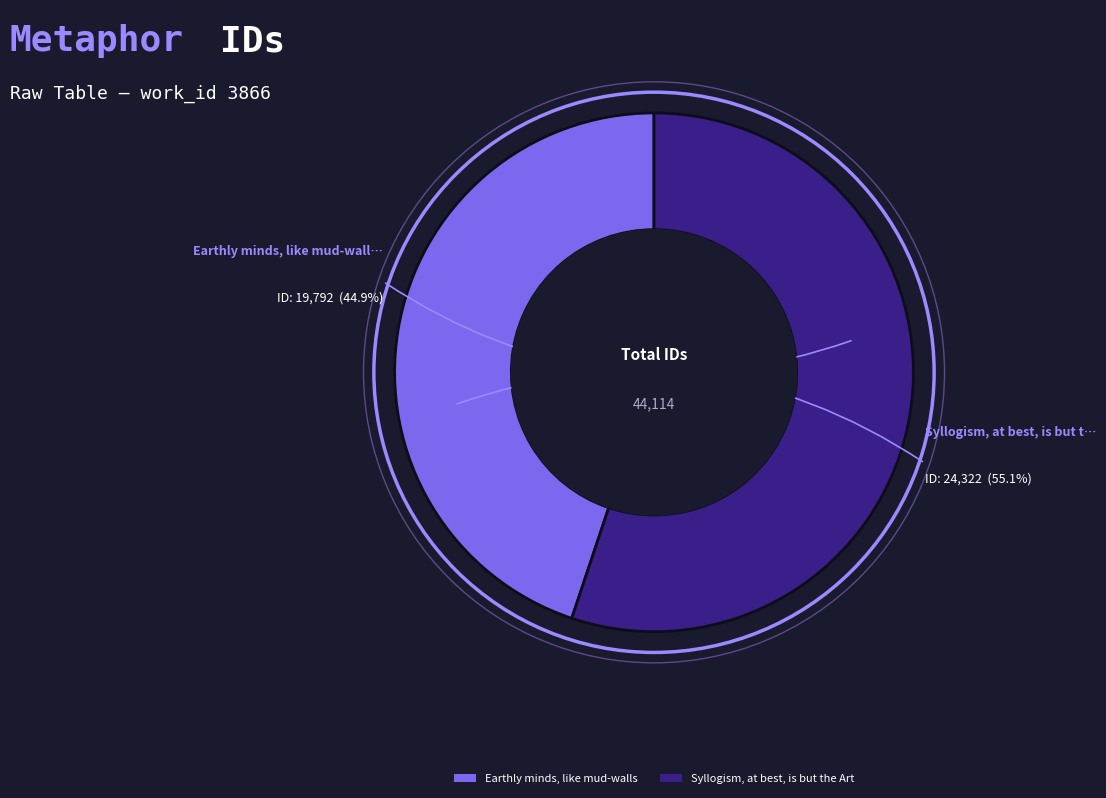

The Syllogism, at best, is but the Art slice represents 55% of the pie. True or false?

True